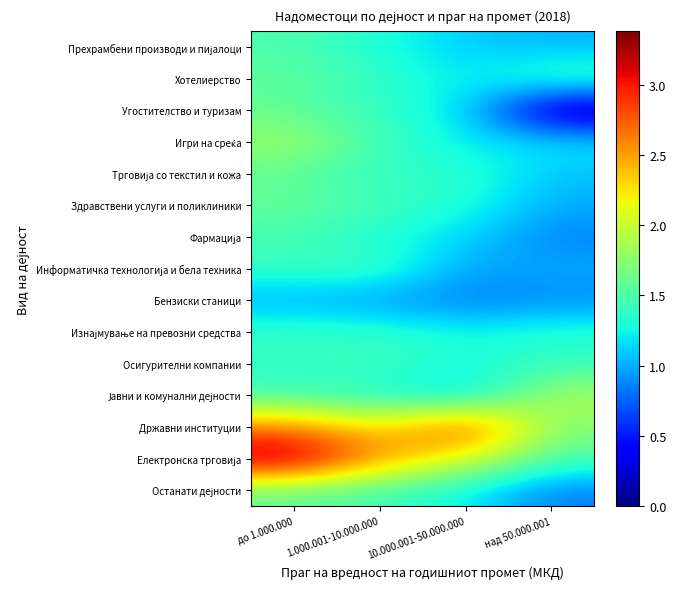

Which series has the widest spread of values?

Електронска трговија